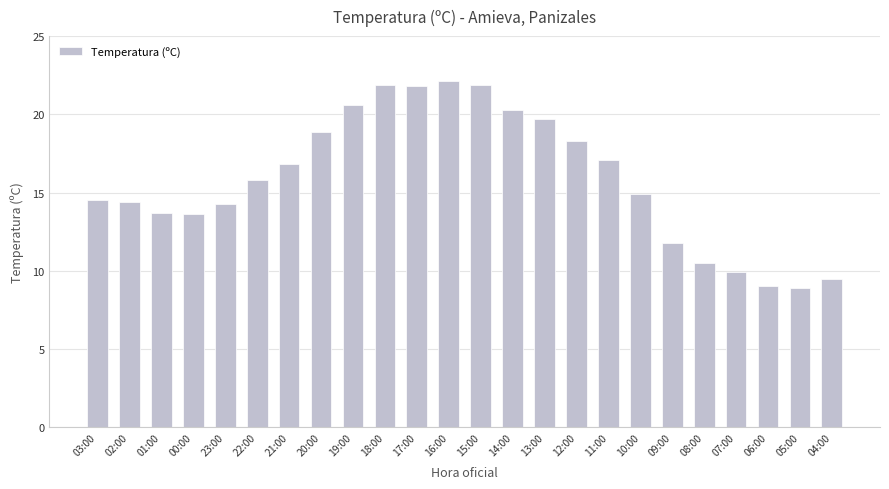

True or false: the data shows 3.4 at 11:00.

False